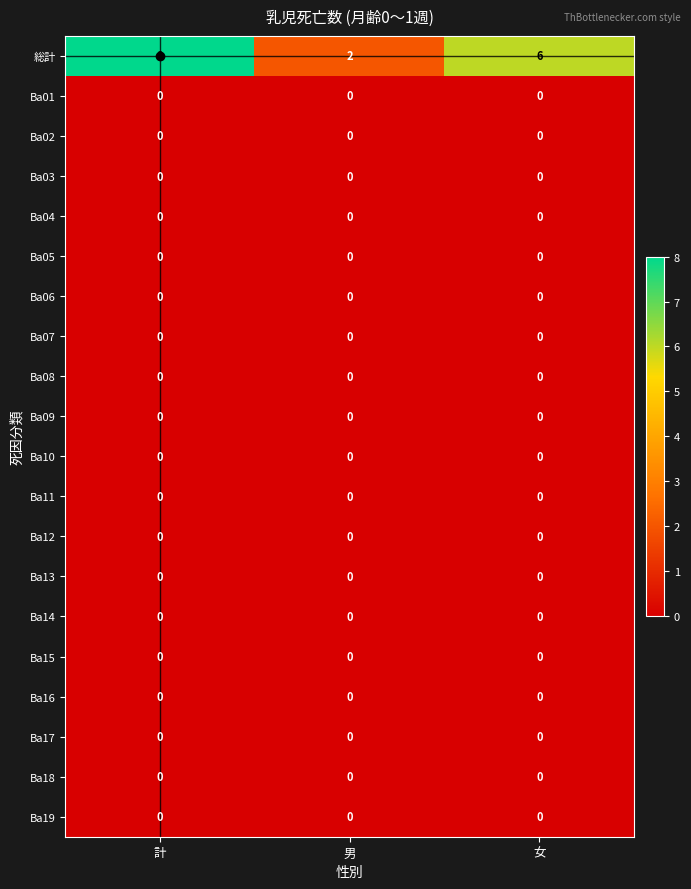

True or false: Ba02 has a value of 0 at 計.

True